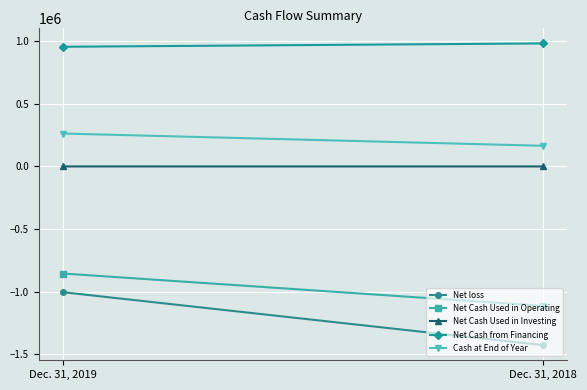

Between Dec. 31, 2019 and Dec. 31, 2018, which is larger?

Dec. 31, 2019